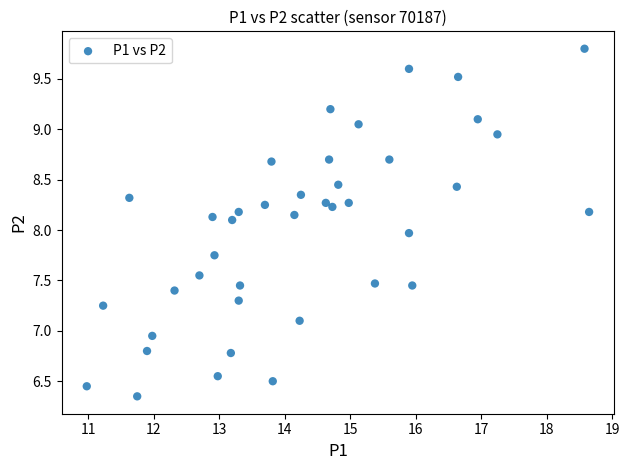

What is the range of X values (max minus min)?

7.7